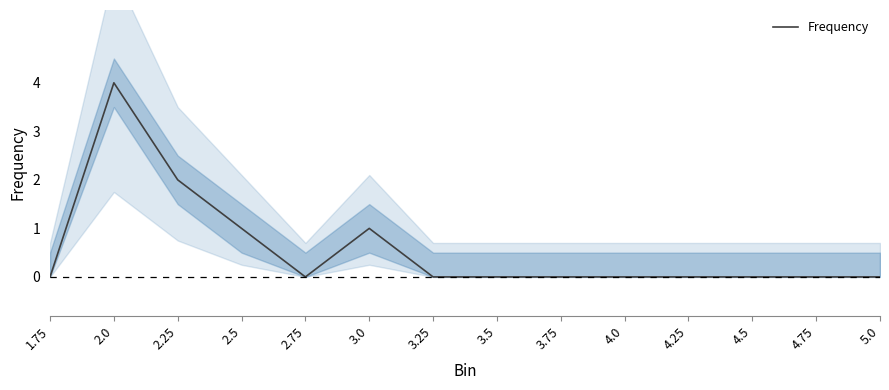

Between 4.0 and 2.25, which is larger?

2.25